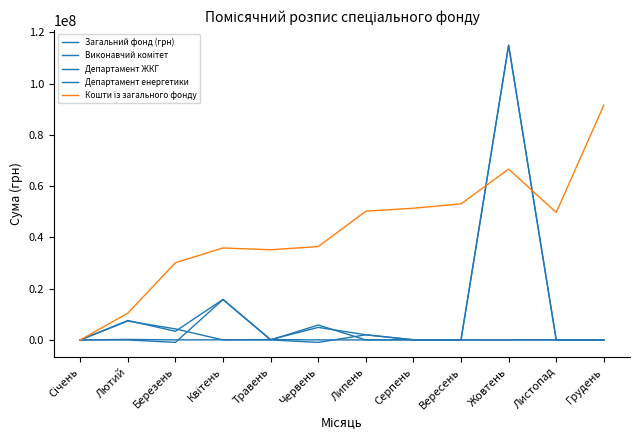

Where is the first local maximum for Департамент енергетики?

Лютий